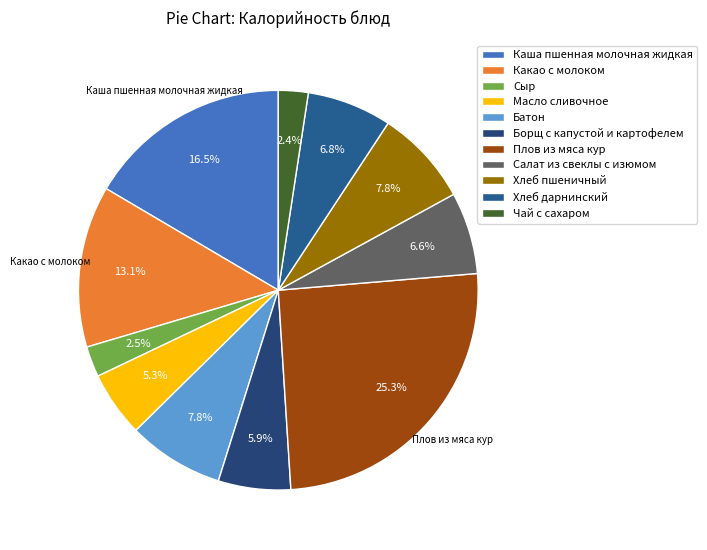

To the nearest percent, what is the difference between the largest and smallest slice percentages?

23%